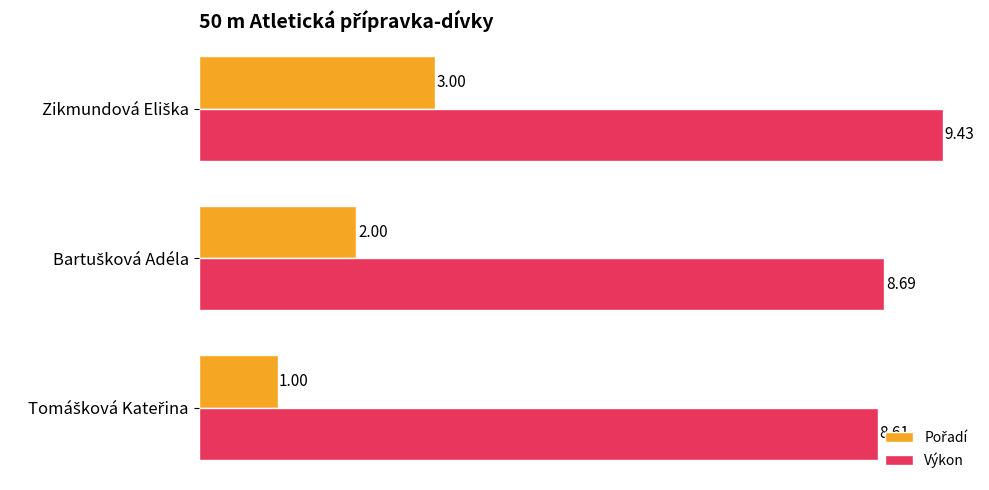

What is the difference between the maximum and minimum values in the Výkon series?

0.8